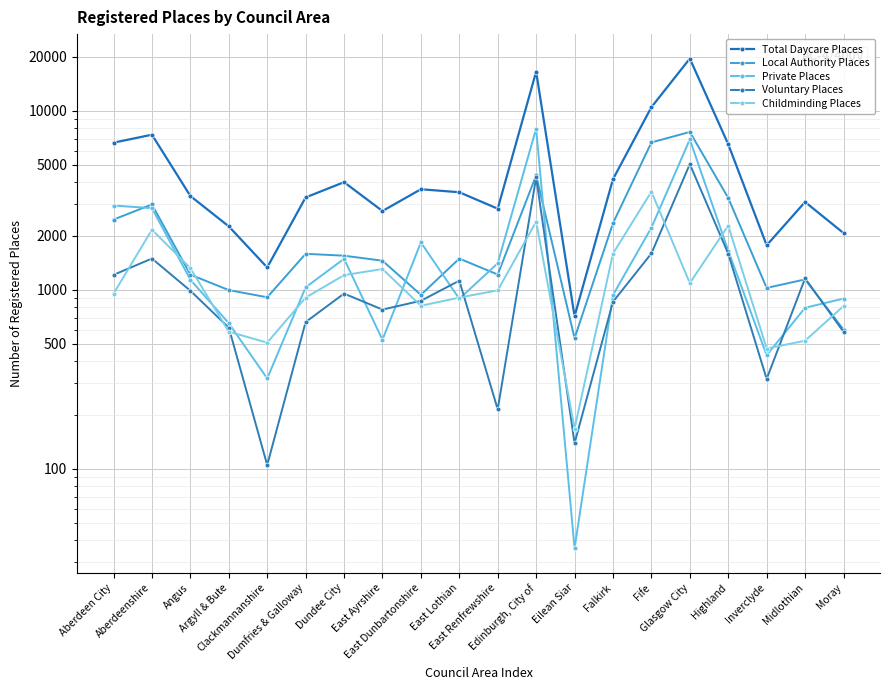

What is the sum of all Childminding Places values?

24555